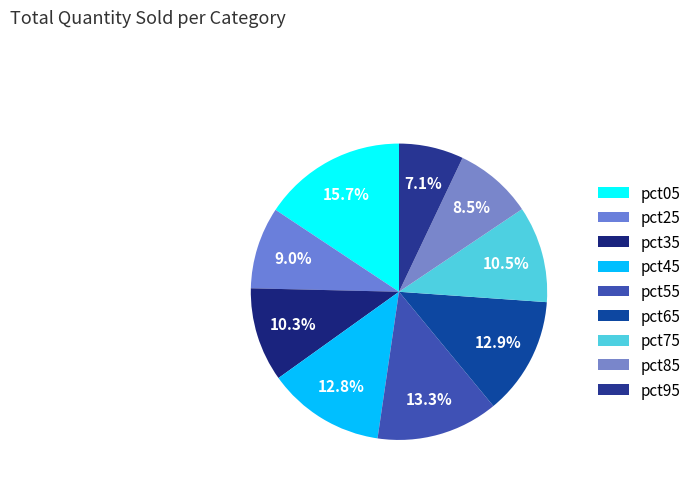

What is the largest slice in the pie chart?

pct05